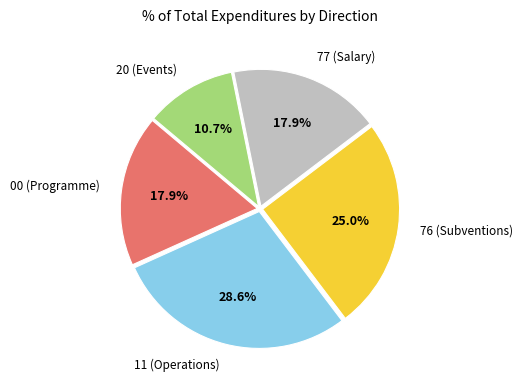

Is there a majority slice in this chart?

No